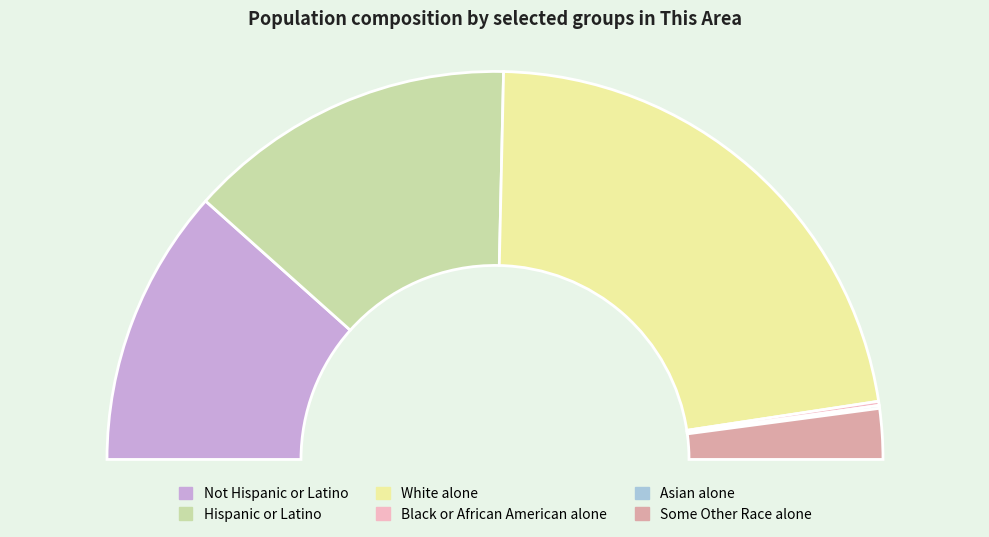

Does Hispanic or Latino represent more than half of the total?

No